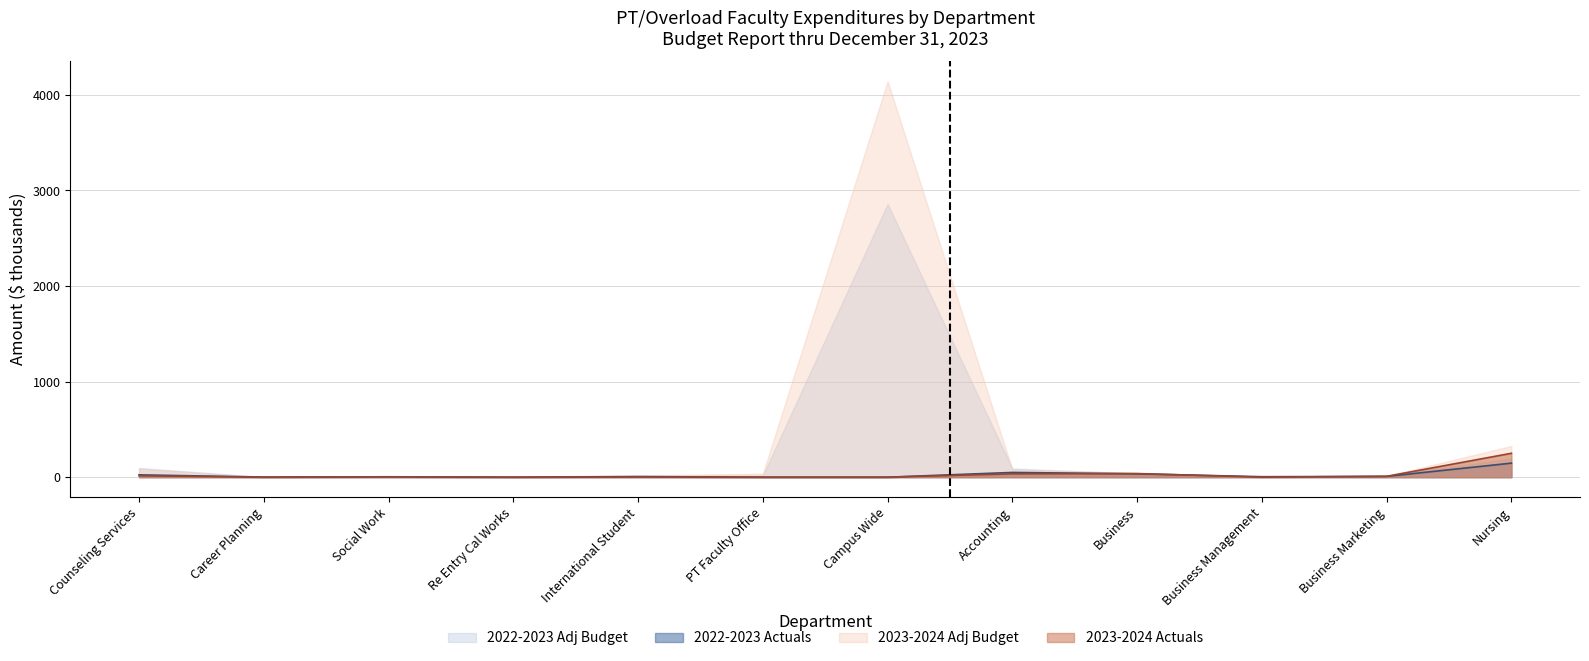

What is the sum of the 2022-2023 Actuals values at Business Management and Career Planning?

6.3